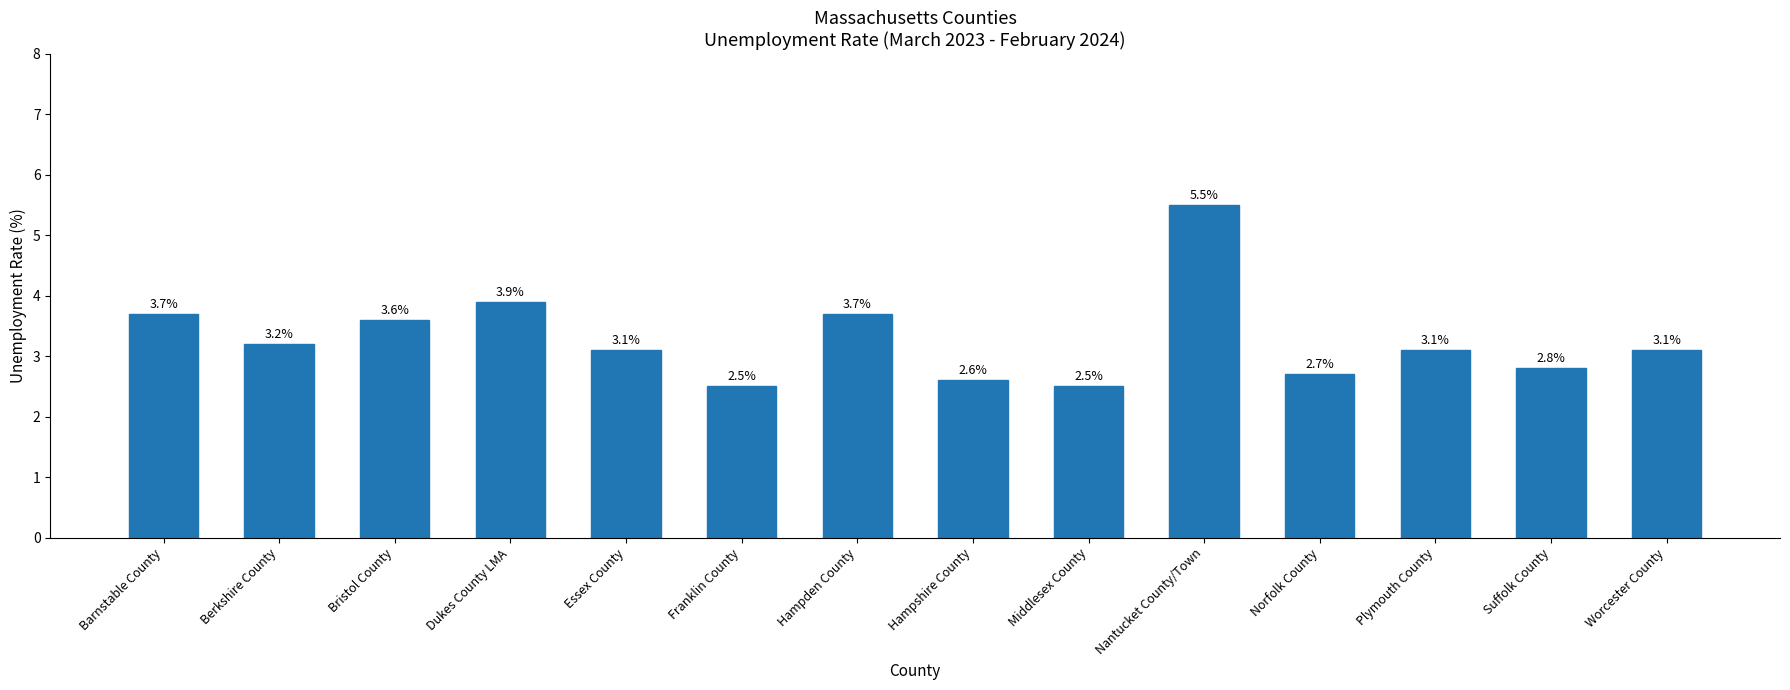

What is the value of the 9th bar from the left?

2.5